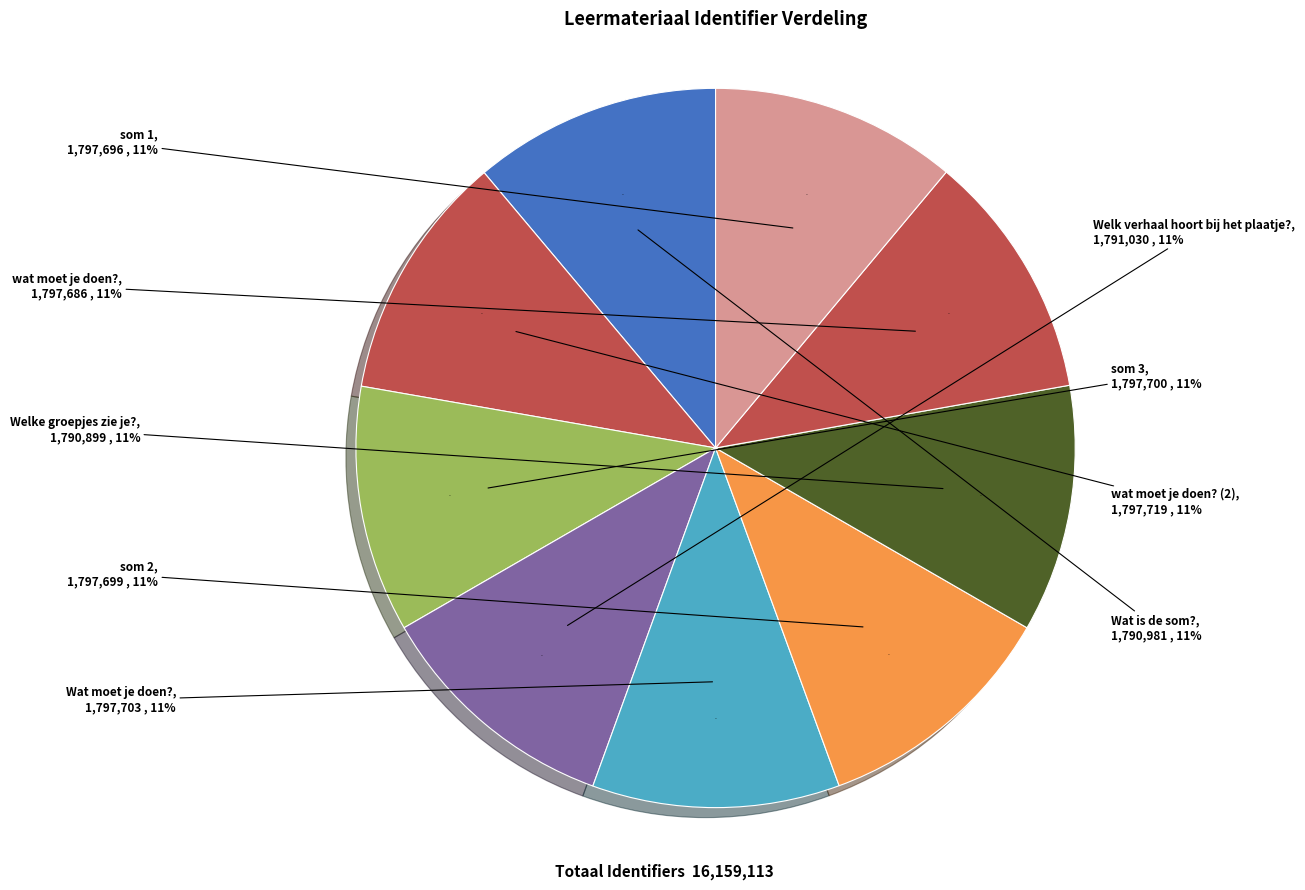

The Wat is de som? slice represents 11% of the pie. True or false?

True